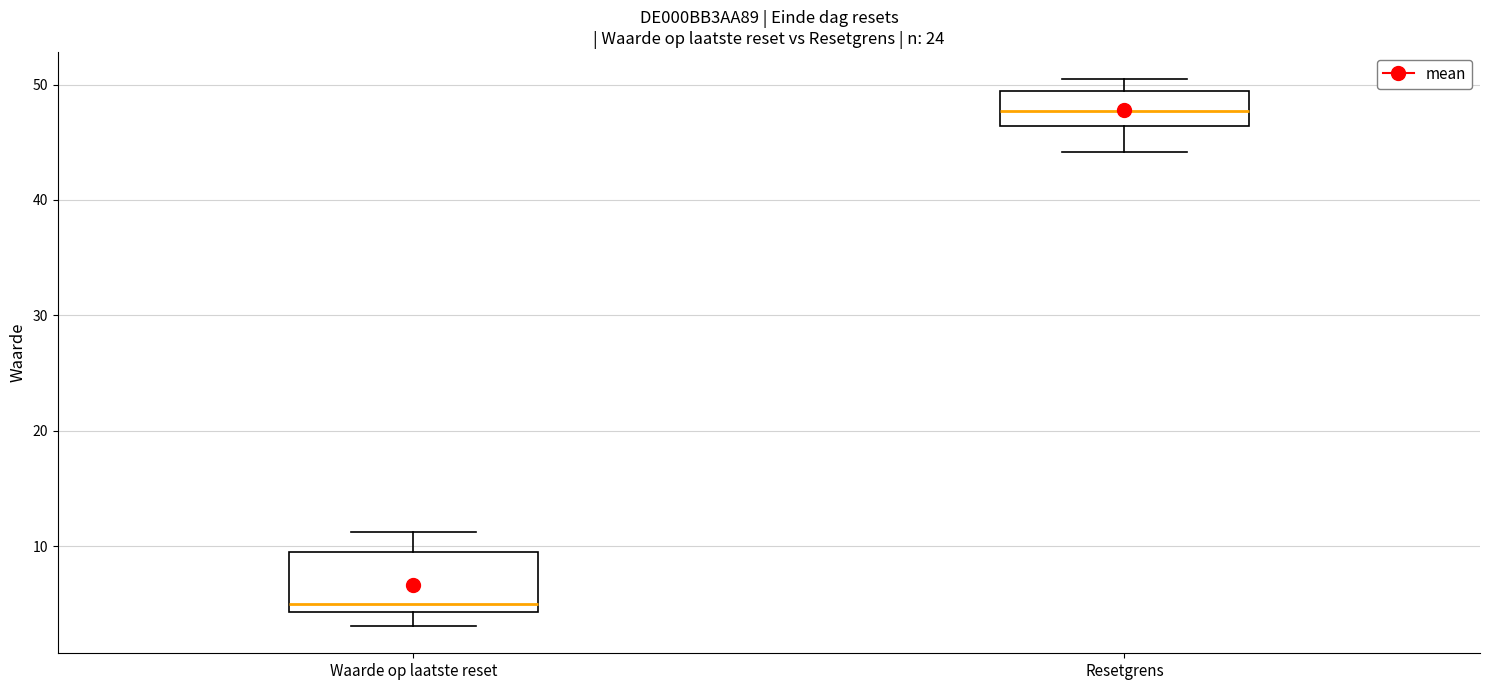

Where does the median line of the box for Waarde op laatste reset sit on the y-axis? The values are not printed on the chart, so give them approximately, as read against the axis.

5